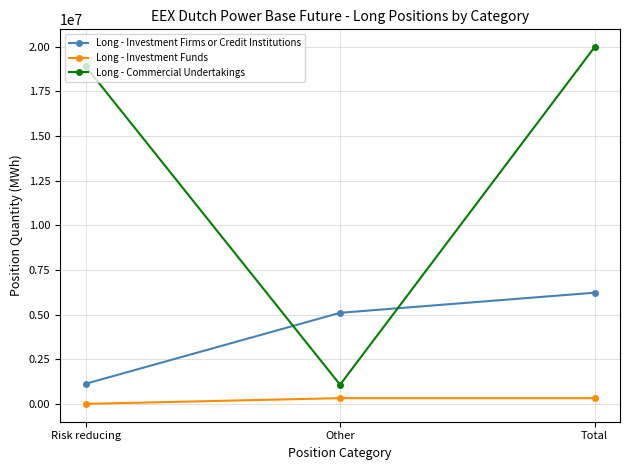

What is the label of the 1st point from the right?

Total